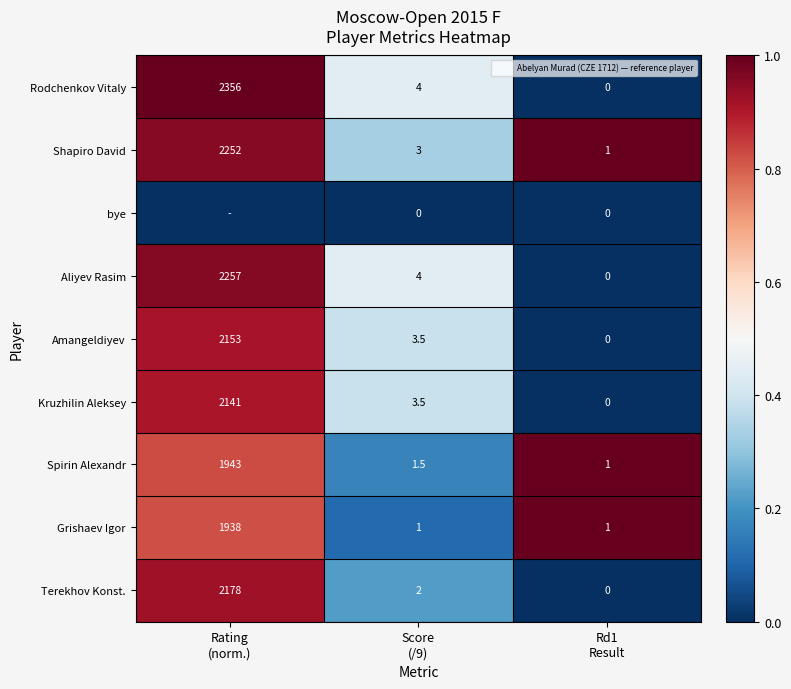

List the series in order of their peak value, highest first.

Shapiro David, Spirin Alexandr, Grishaev Igor, Rodchenkov Vitaly, Aliyev Rasim, Terekhov Konst., Amangeldiyev, Kruzhilin Aleksey, bye